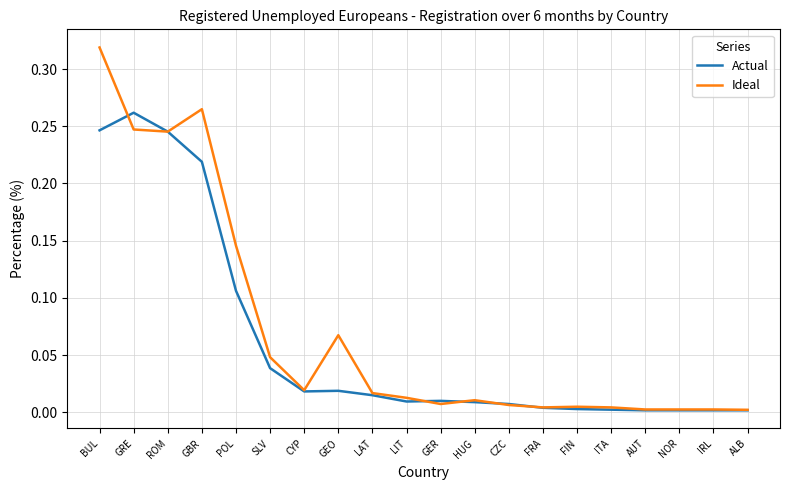

Which series has the largest range (max minus min)?

Ideal